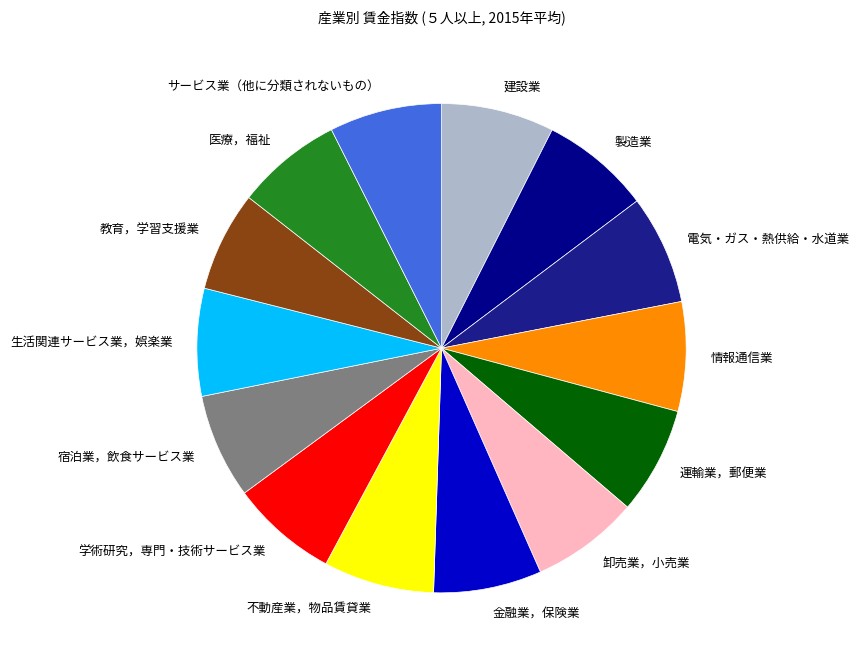

Is 生活関連サービス業，娯楽業 the majority of the pie?

No